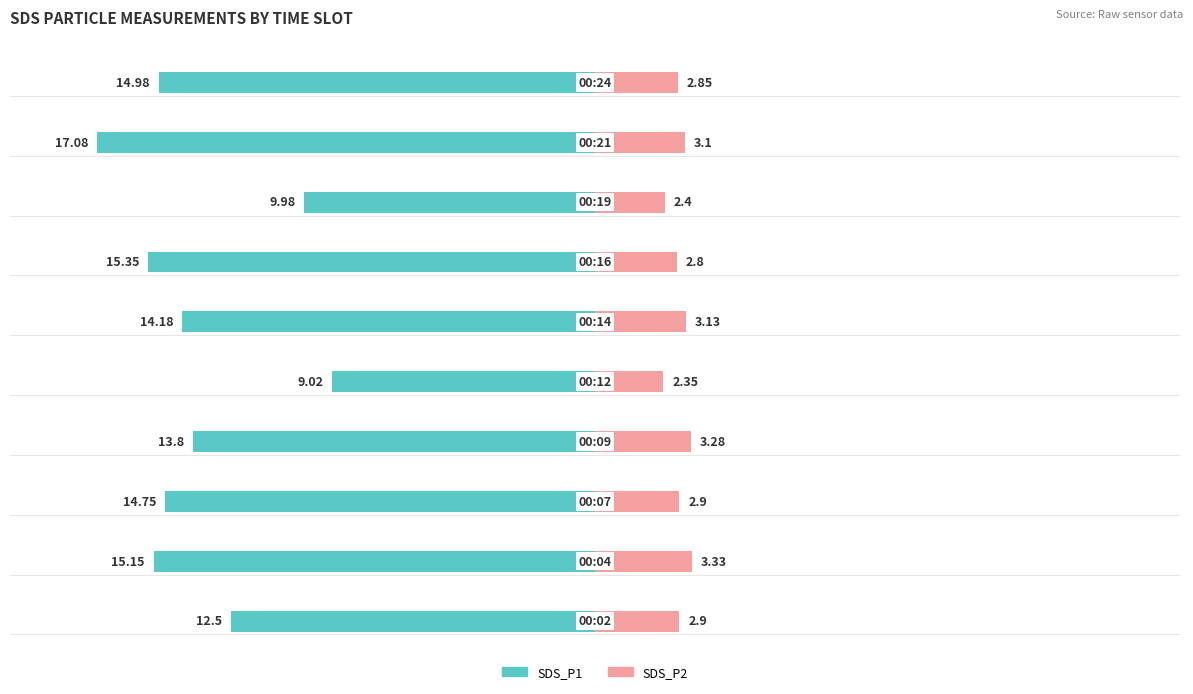

Between 0 and 1, which series saw the biggest shift?

SDS_P1